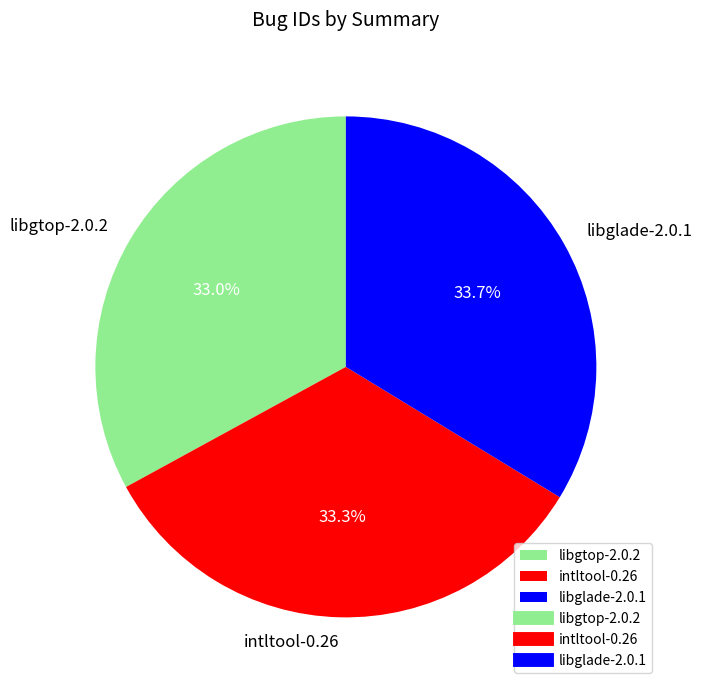

To the nearest percent, what portion does libgtop-2.0.2 represent?

33%